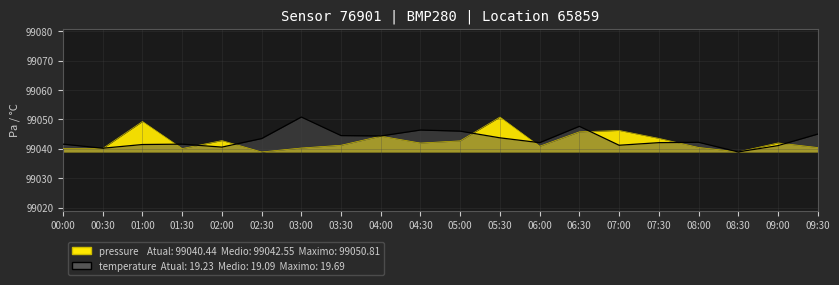

Reading left to right, transcribe all the data shown in this chart.

pressure: 99040.1	99040.1	99049.3	99040.1	99042.8	99038.9	99040.3	99041.2	99044.3	99042.0	99042.7	99050.8	99040.9	99045.8	99046.2	99043.6	99040.5	99039.0	99042.0	99040.4
temperature: 99041.6	99040.2	99041.5	99041.6	99040.6	99043.5	99050.8	99044.5	99044.4	99046.4	99046.0	99043.7	99042.1	99047.7	99041.2	99042.1	99042.2	99038.9	99041.1	99045.0